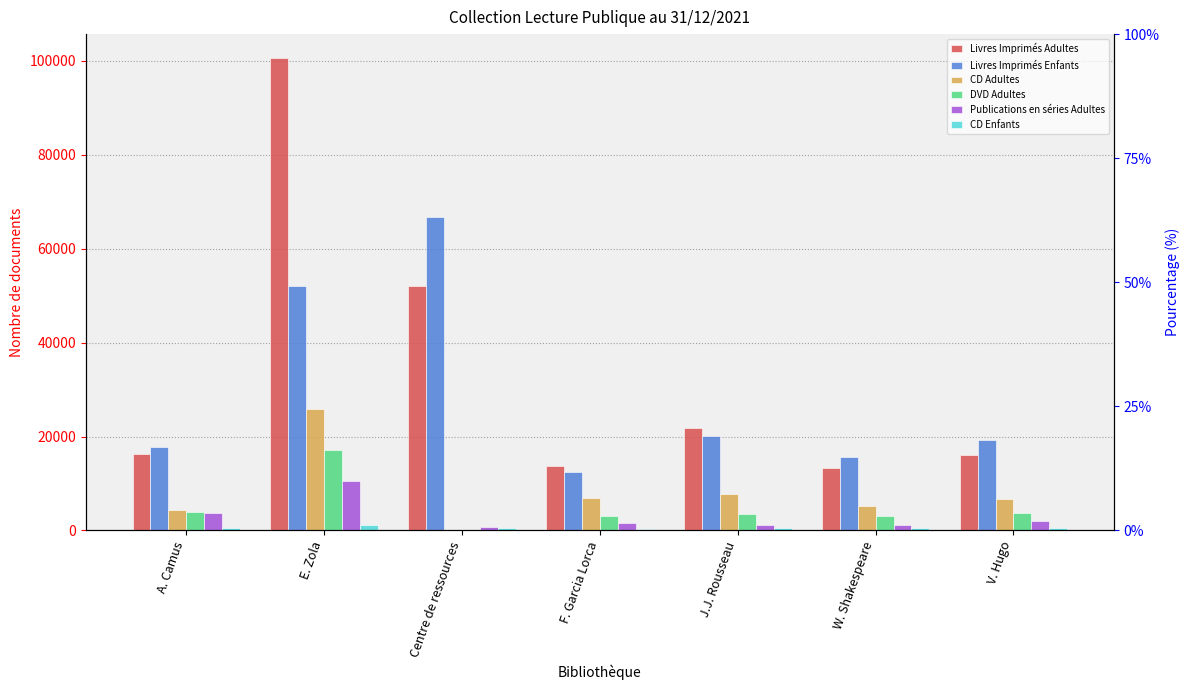

List the series in order of their peak value, highest first.

Livres Imprimés Adultes, Livres Imprimés Enfants, CD Adultes, DVD Adultes, Publications en séries Adultes, CD Enfants